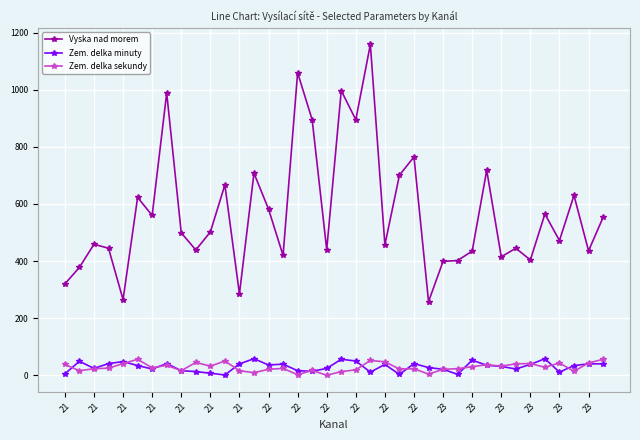

What is the difference between the maximum and minimum values in the Vyska nad morem series?

901